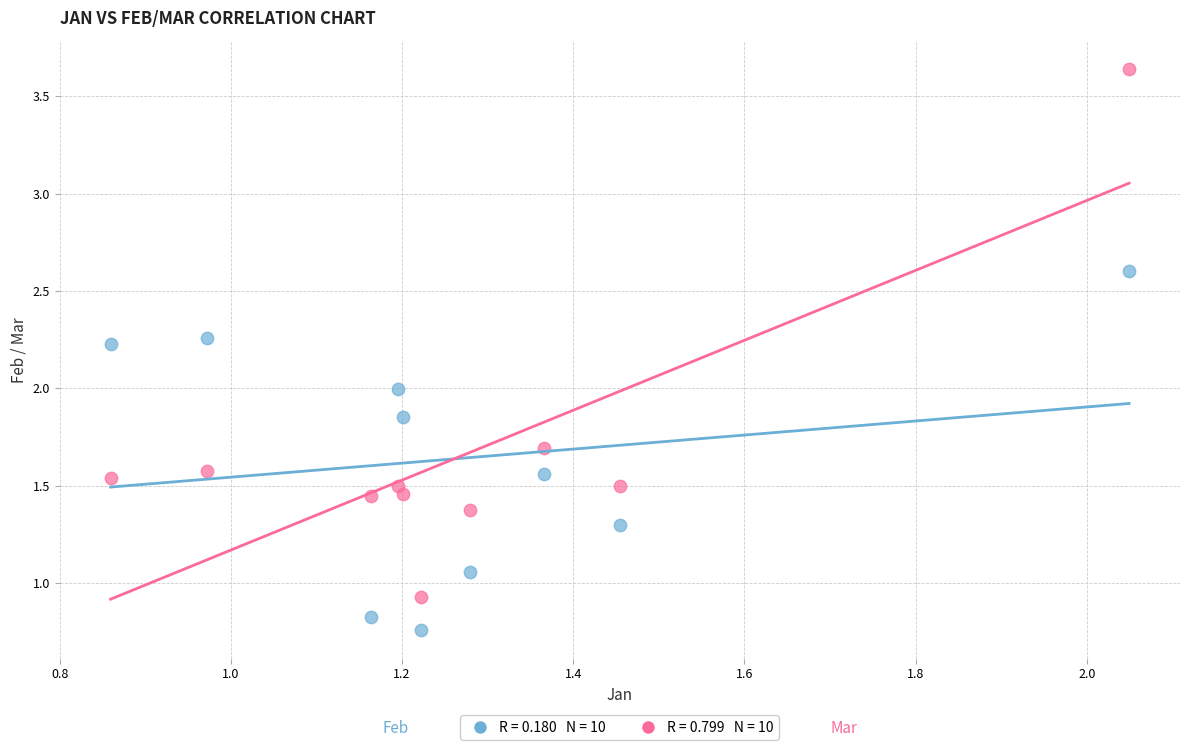

Across all data points, what is the range of X values (max minus min)?

1.2